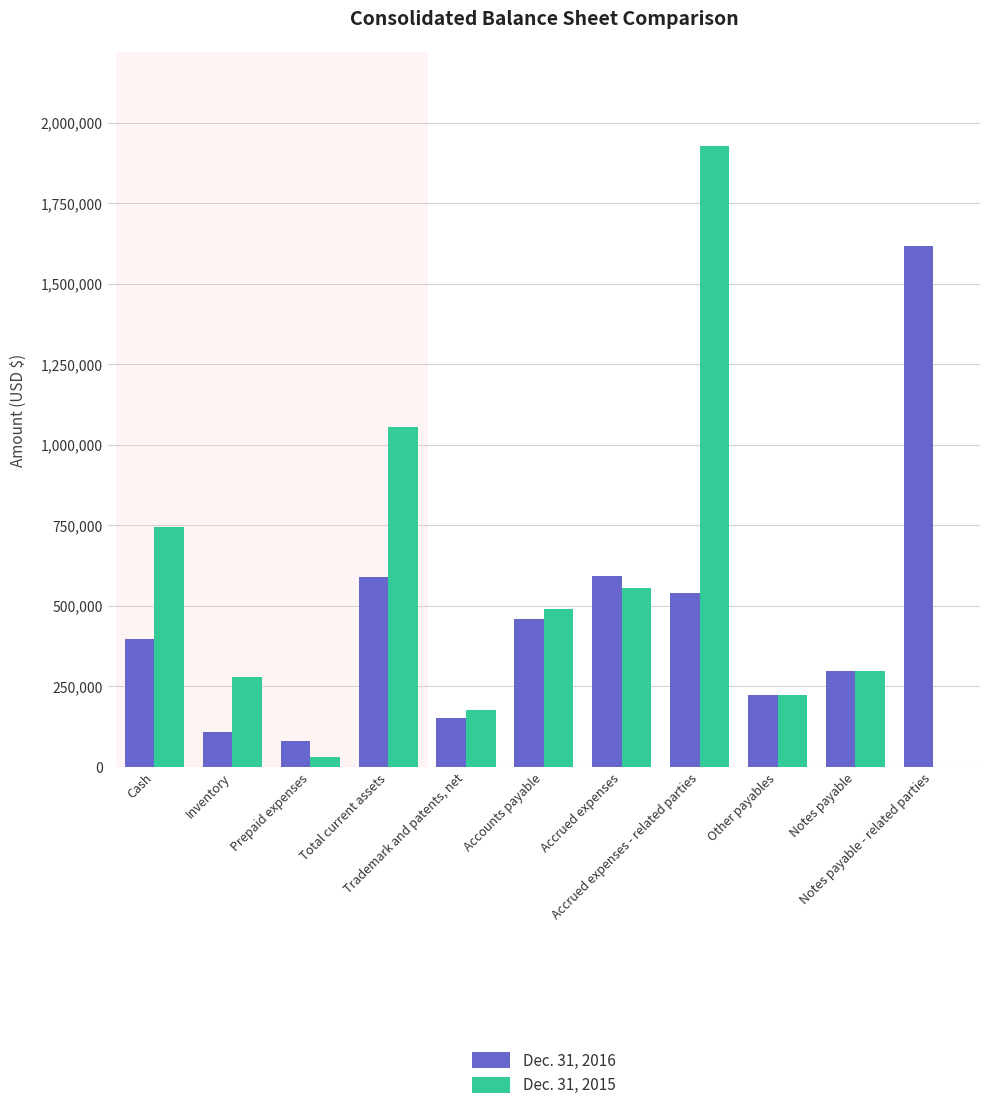

Between Accrued expenses and Accrued expenses - related parties, which series saw the biggest shift?

Dec. 31, 2015